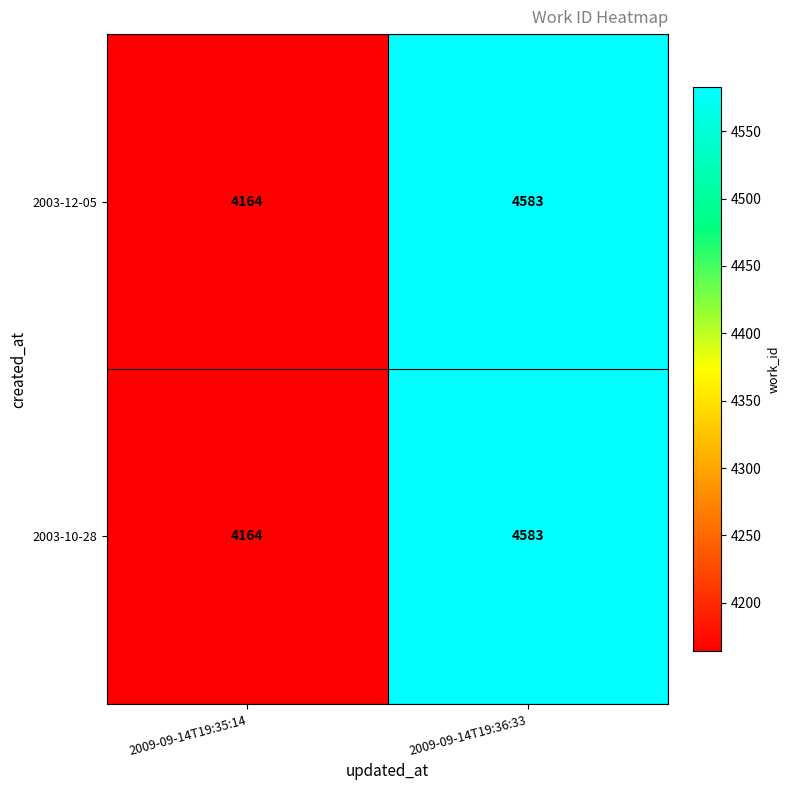

At which label is 2003-10-28 closest to 4373?

2009-09-14T19:35:14